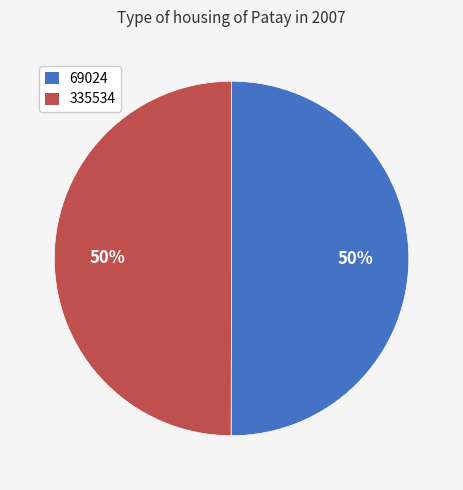

To the nearest percent, what is the combined percentage of 335534 and 69024?

100%